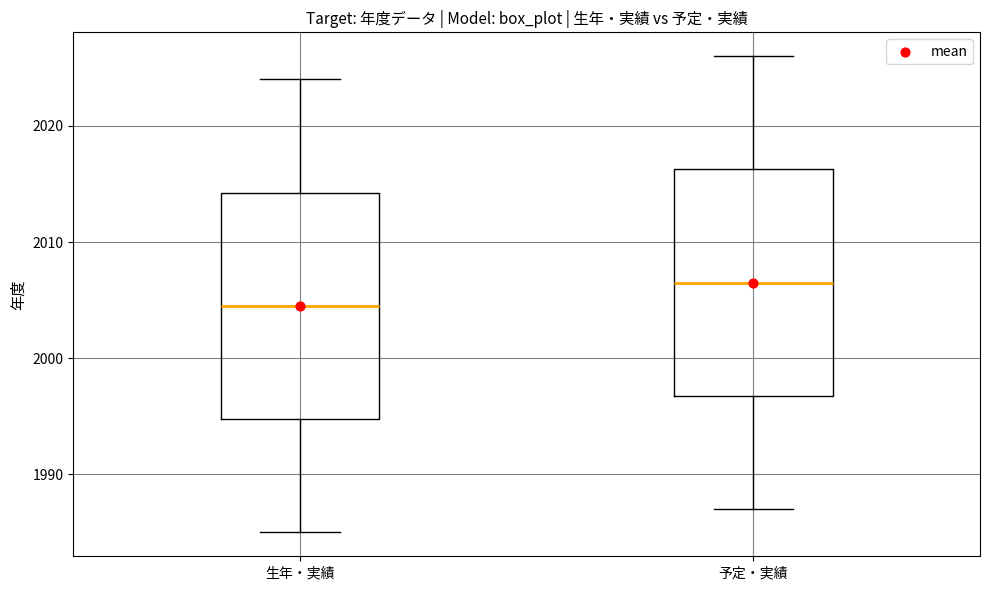

Reading left to right, transcribe this box plot: for each box, give where its median line is, the range the box spans, and where its two whiskers end, as read against the y-axis. The values are not printed on the chart, so give them approximately, as read against the axis.

生年・実績: median 2005, box 1995 to 2014, whiskers 1985 to 2024
予定・実績: median 2007, box 1997 to 2016, whiskers 1987 to 2026